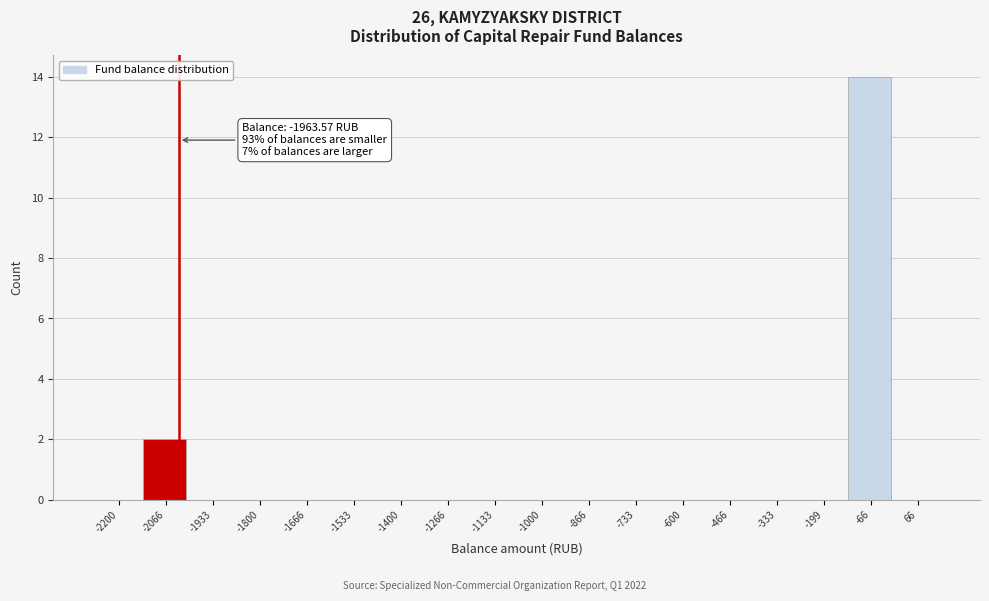

Reading left to right, extract all data points from this chart.

-2200=0	-2066=2	-1933=0	-1800=0	-1666=0	-1533=0	-1400=0	-1266=0	-1133=0	-1000=0	-866=0	-733=0	-600=0	-466=0	-333=0	-199=0	-66=14	66=0